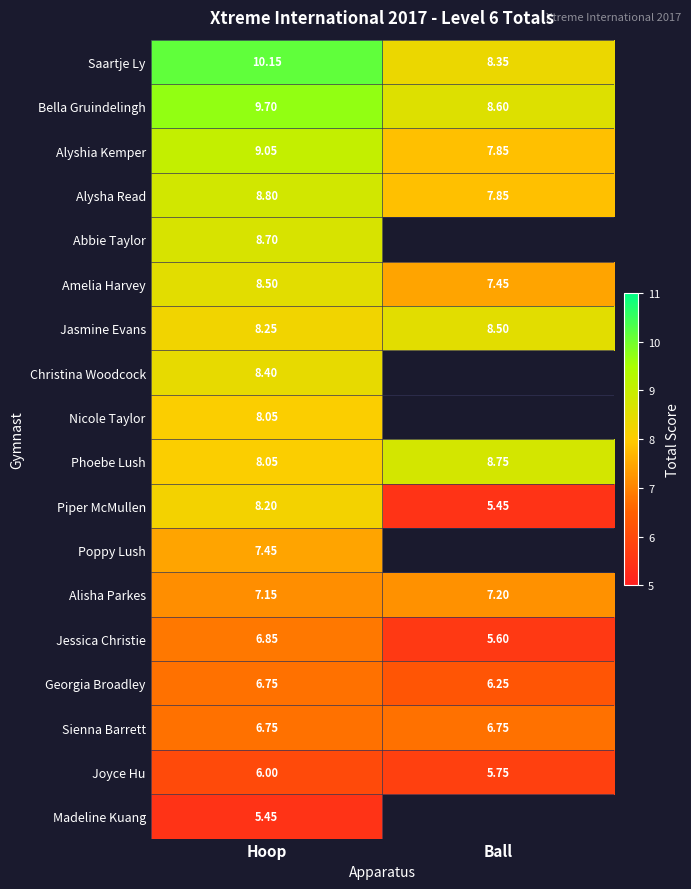

Rank the categories by Piper McMullen value from highest to lowest.

Hoop, Ball